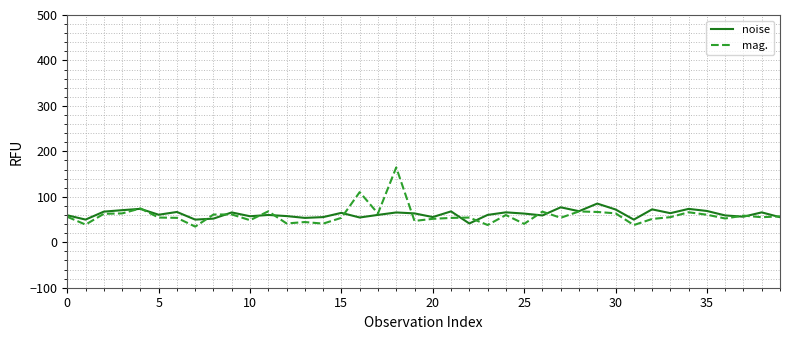

What is the maximum value for noise?

85.1